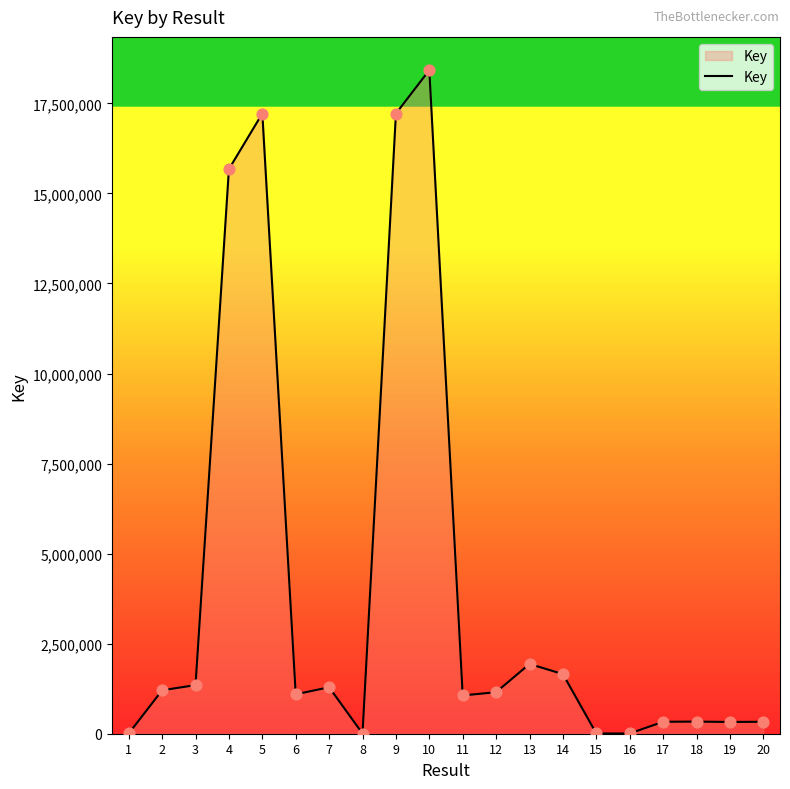

Which has a higher value, 14 or 4?

4